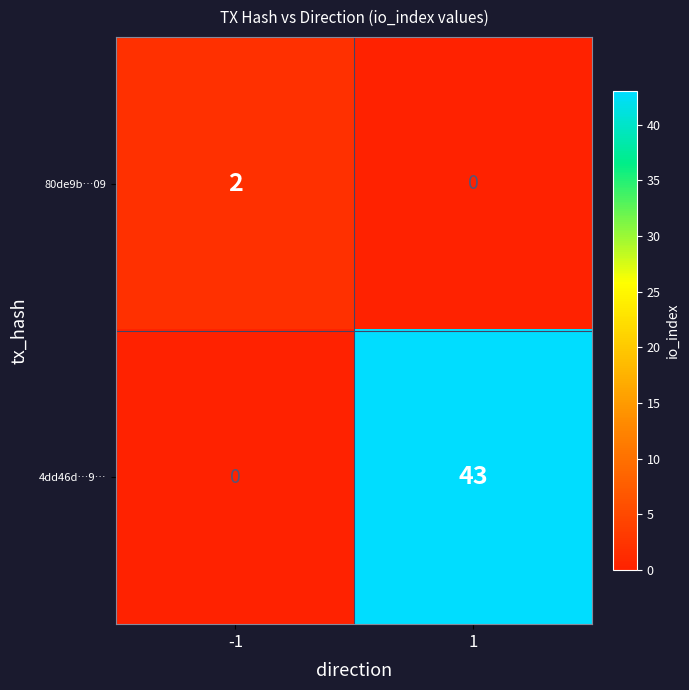

What is the total value across all series at 1?

43